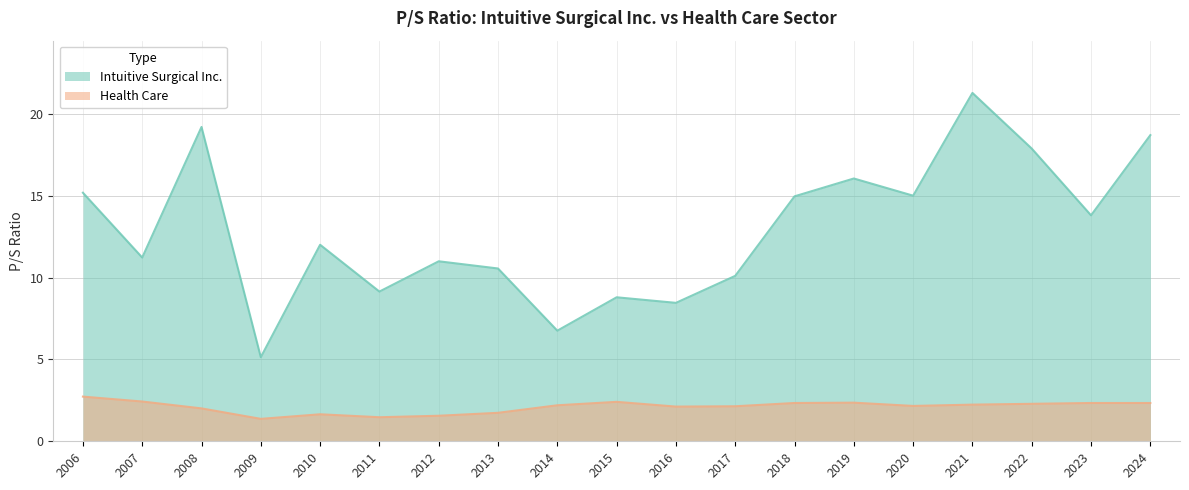

True or false: Intuitive Surgical Inc. and Health Care cross at least once.

False